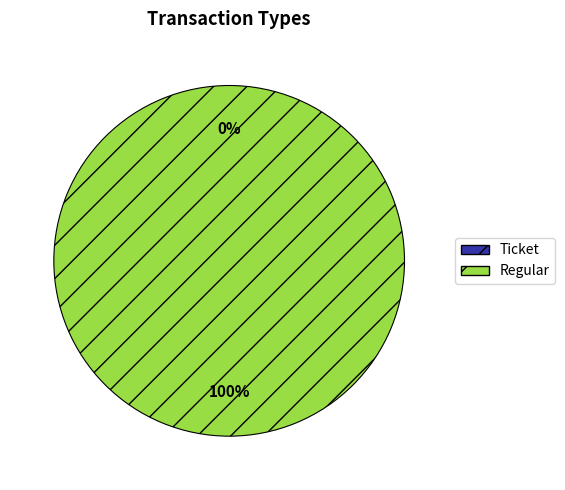

To the nearest percent, what is the difference between the Regular and Ticket slice percentages?

100%